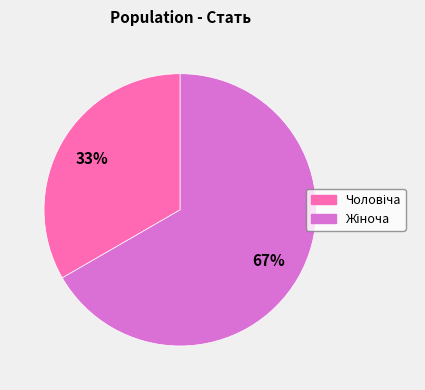

Is there a majority slice in this chart?

Yes